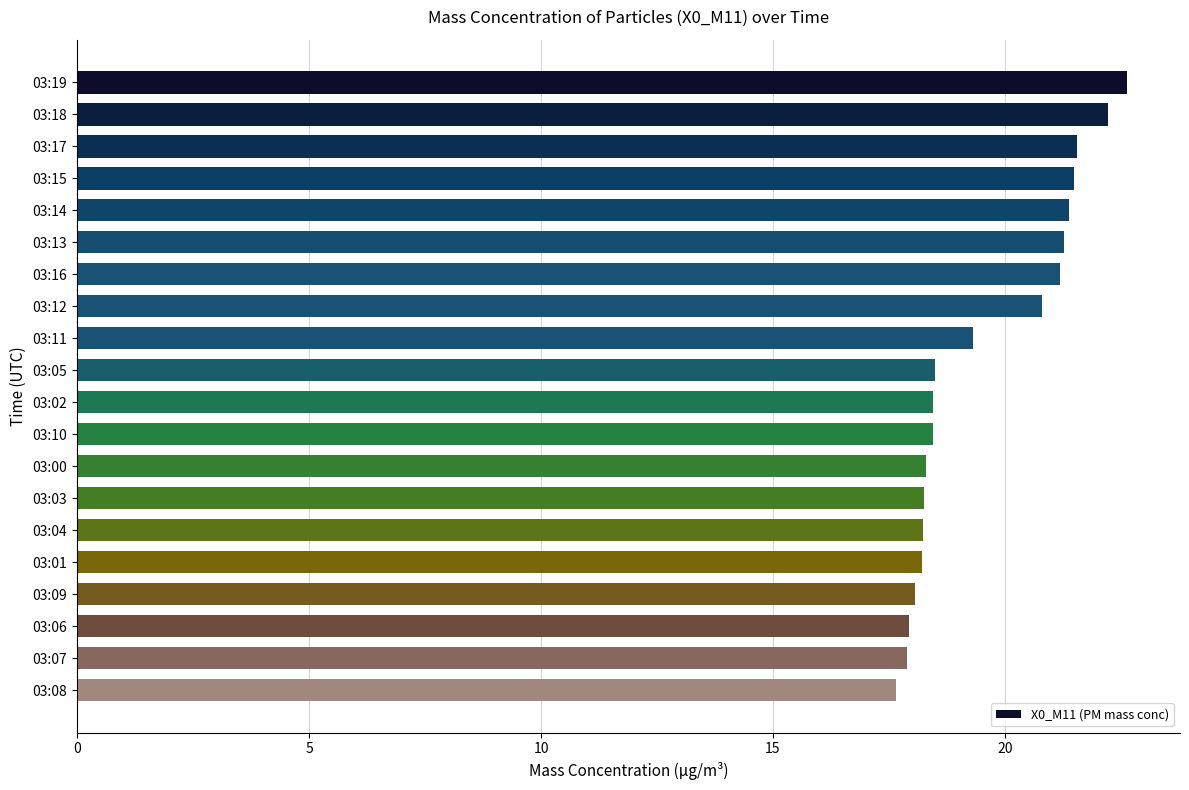

What is the label of the 16th bar from the bottom?

03:14